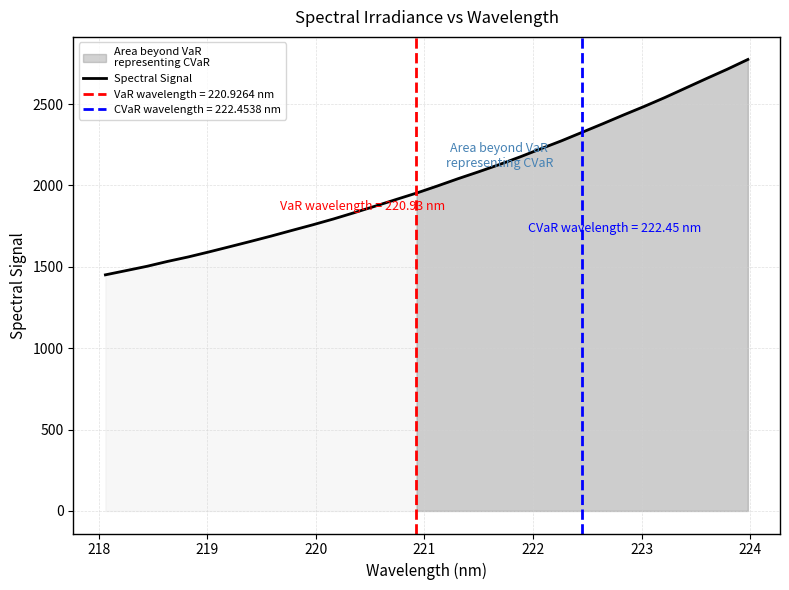

What is the minimum value for Spectral Signal?

1450.5